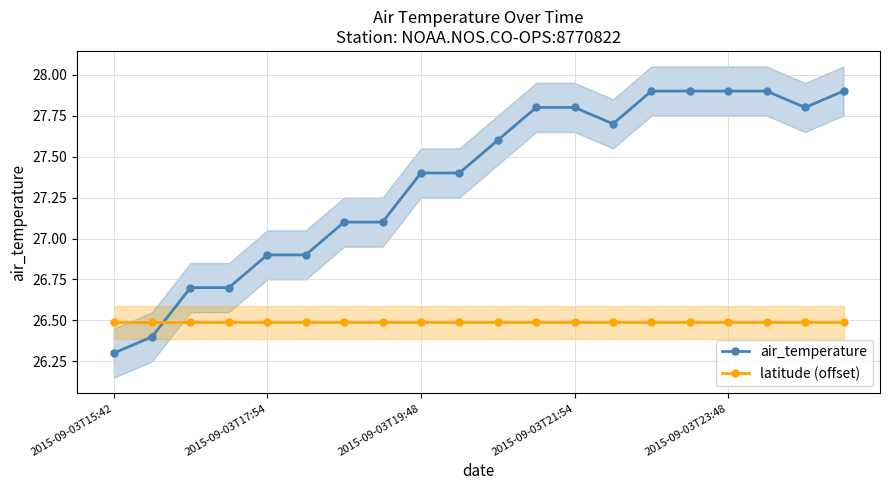

At which category is the sum across all series the highest?

14